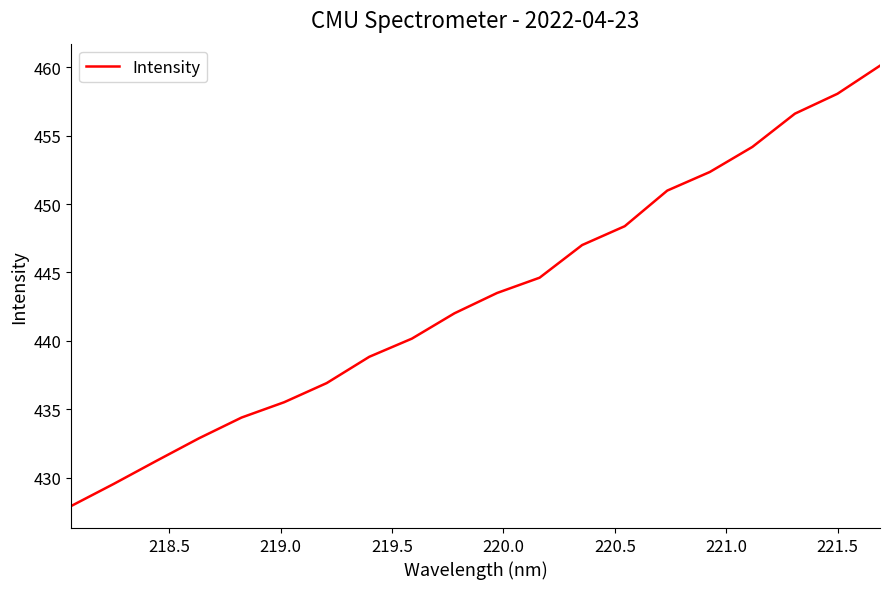

What is the maximum value shown in the chart?

460.1